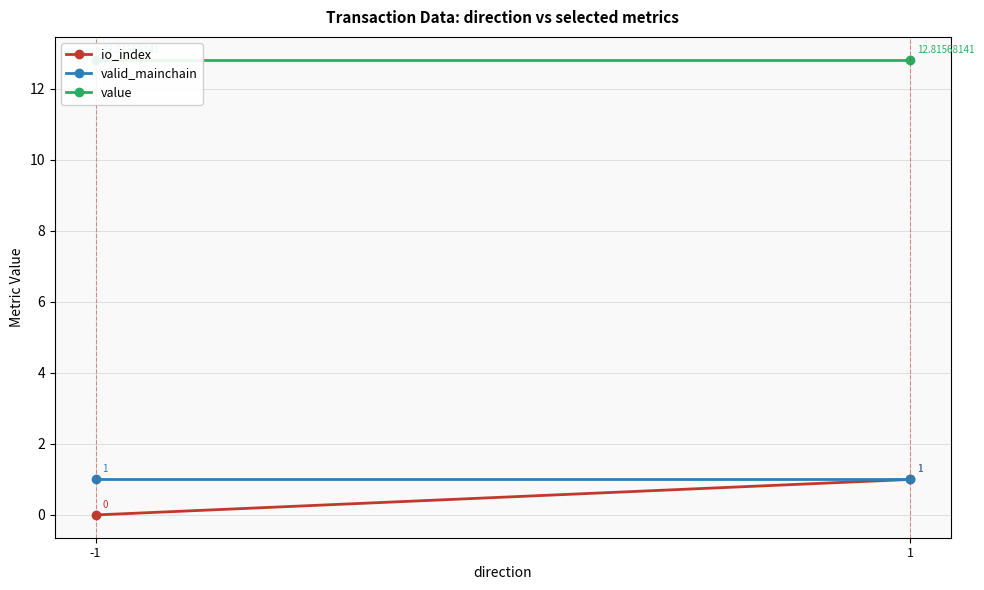

Which series has the largest total across all categories?

value